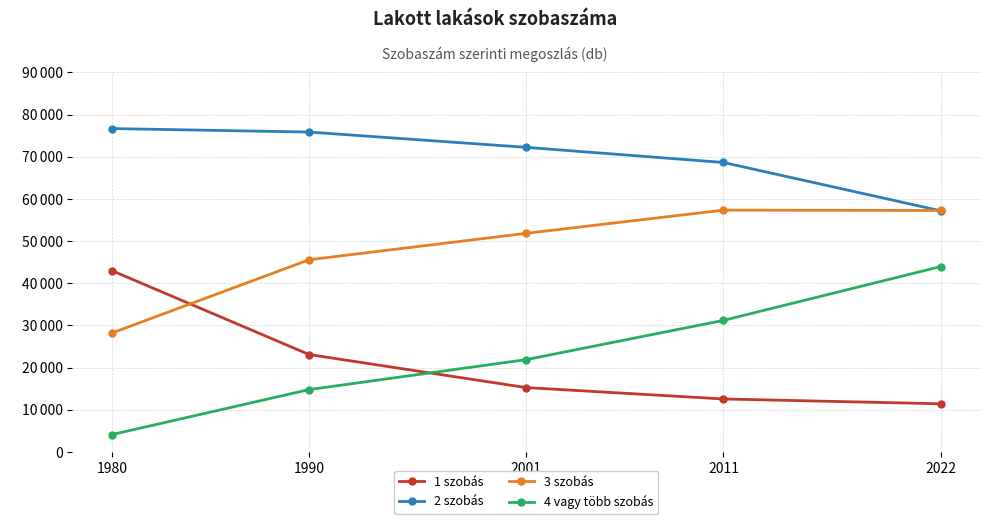

How many intersections are there between 4 vagy több szobás and 1 szobás?

1